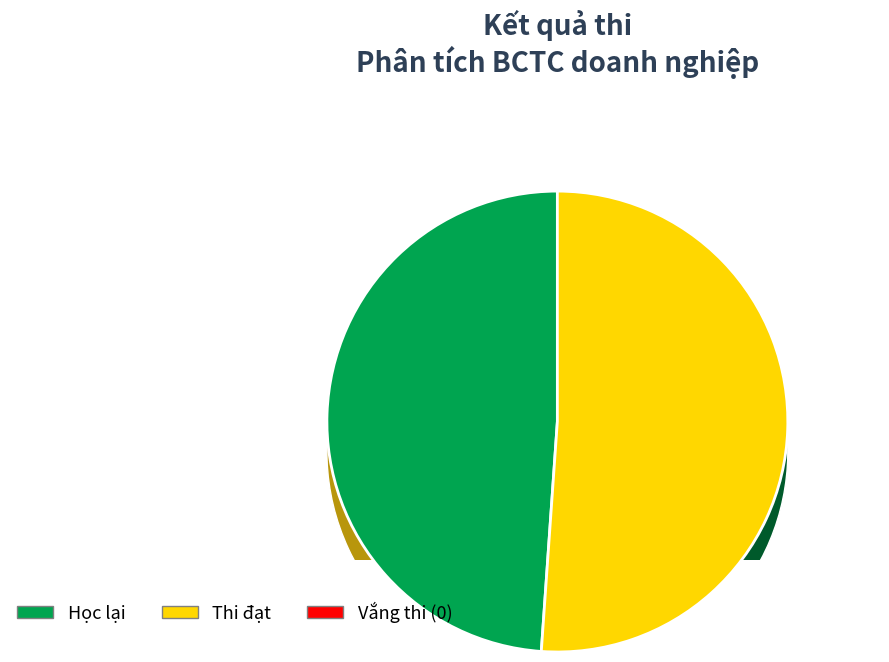

How many segments does this pie chart have?

3